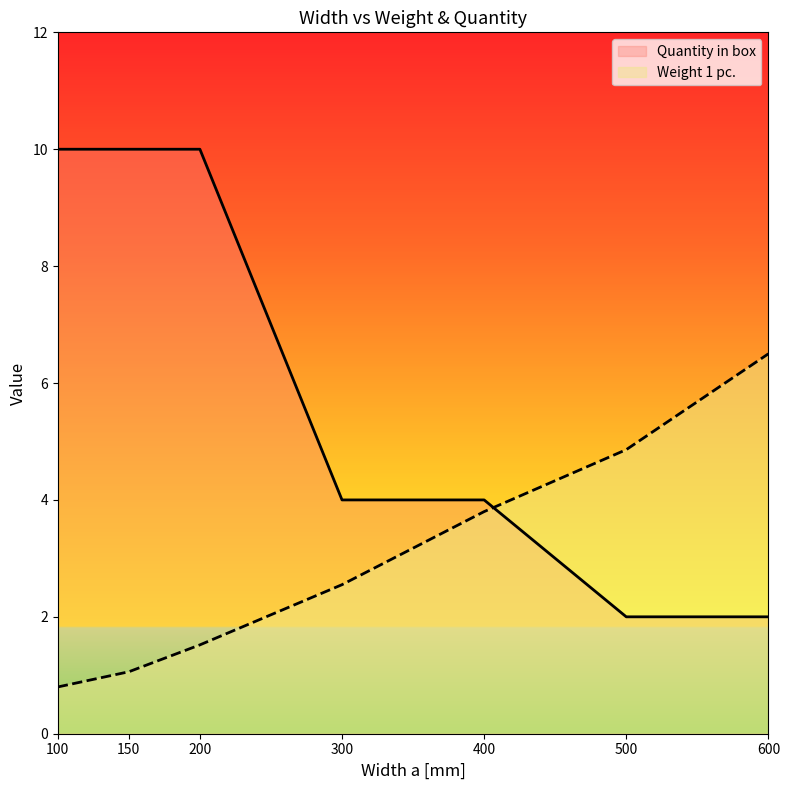

True or false: Quantity in box has a value of 5.8 at 400.

False